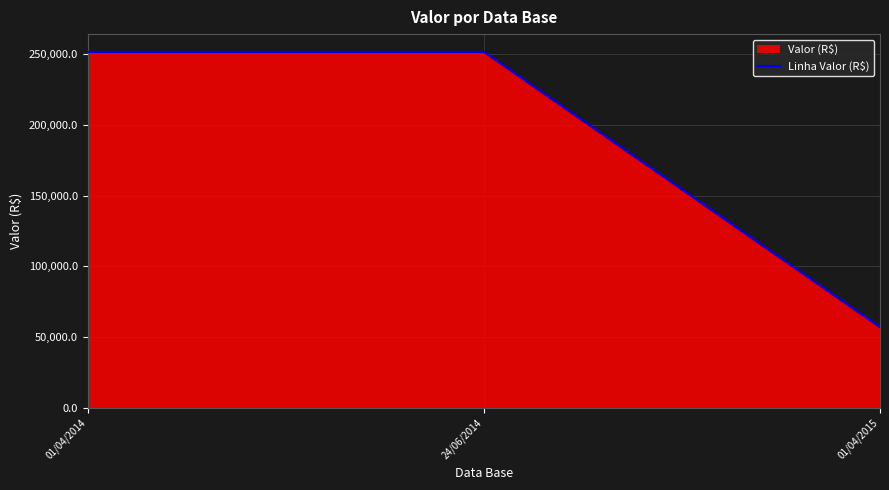

Rank the categories by value from lowest to highest.

01/04/2015, 01/04/2014, 24/06/2014